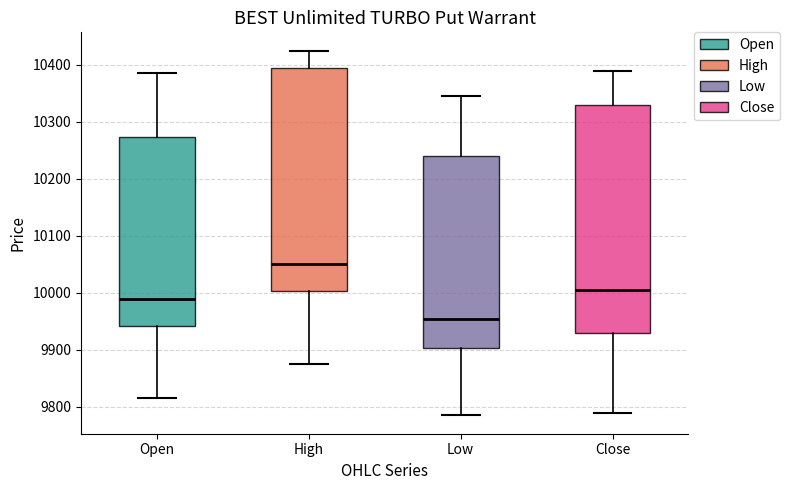

Where does the median line of the box for Low sit on the y-axis? The values are not printed on the chart, so give them approximately, as read against the axis.

9960